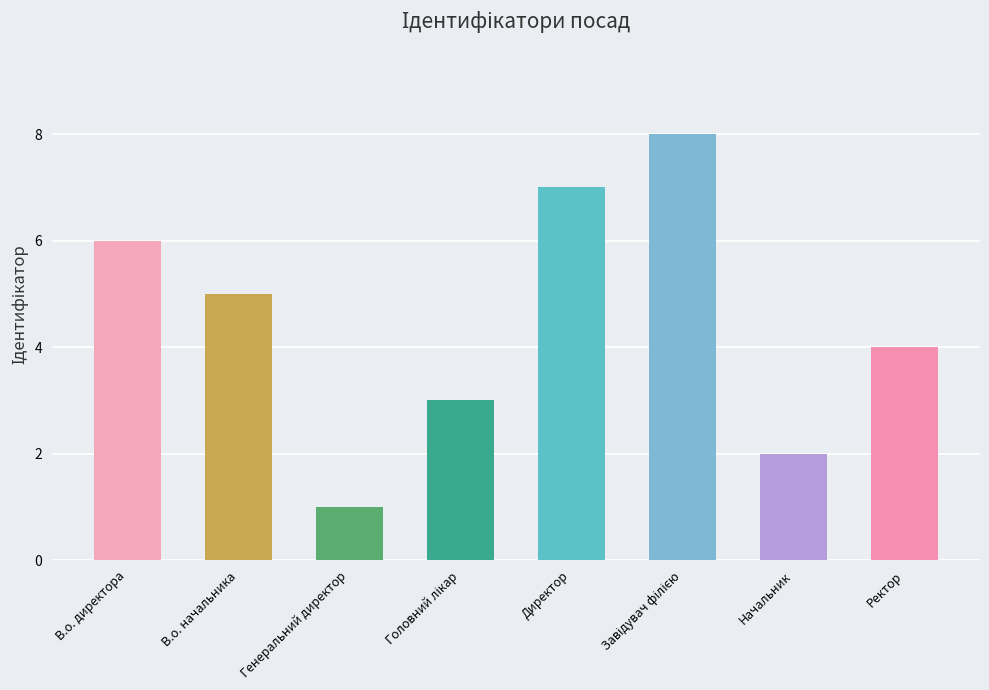

What is the change in value from В.о. начальника to Ректор?

-1